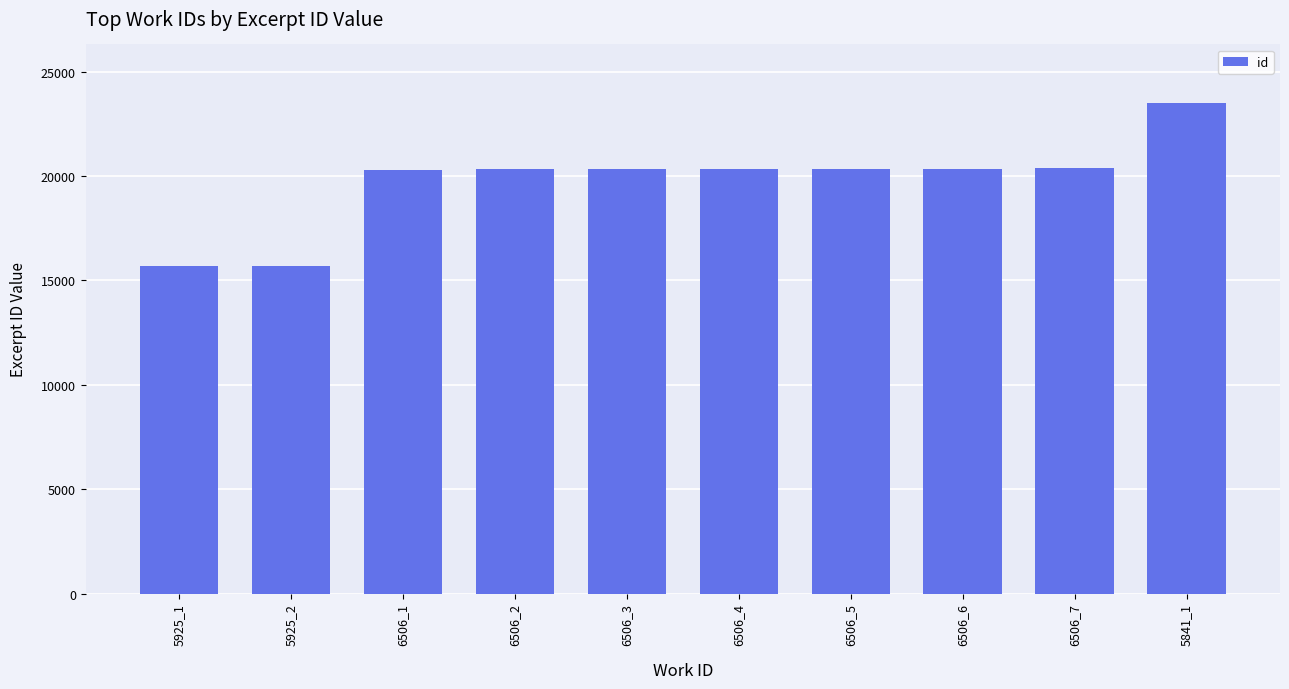

What is the difference between the maximum and minimum values?

7780